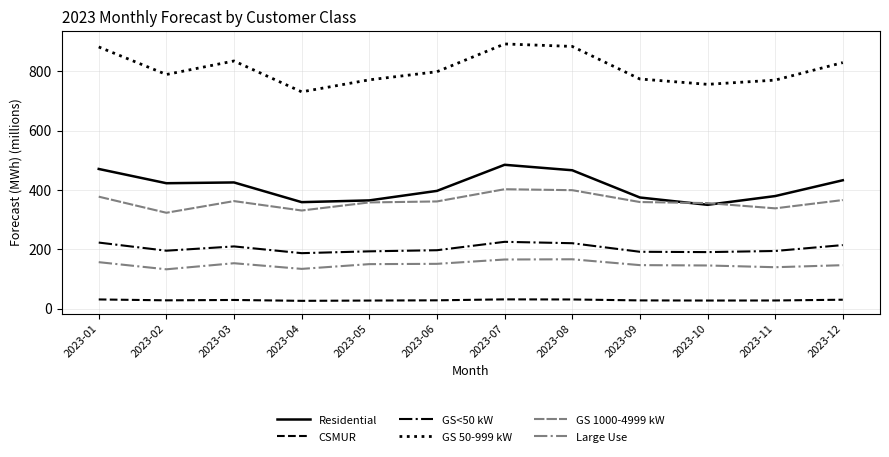

What is the minimum value for CSMUR?

26.1